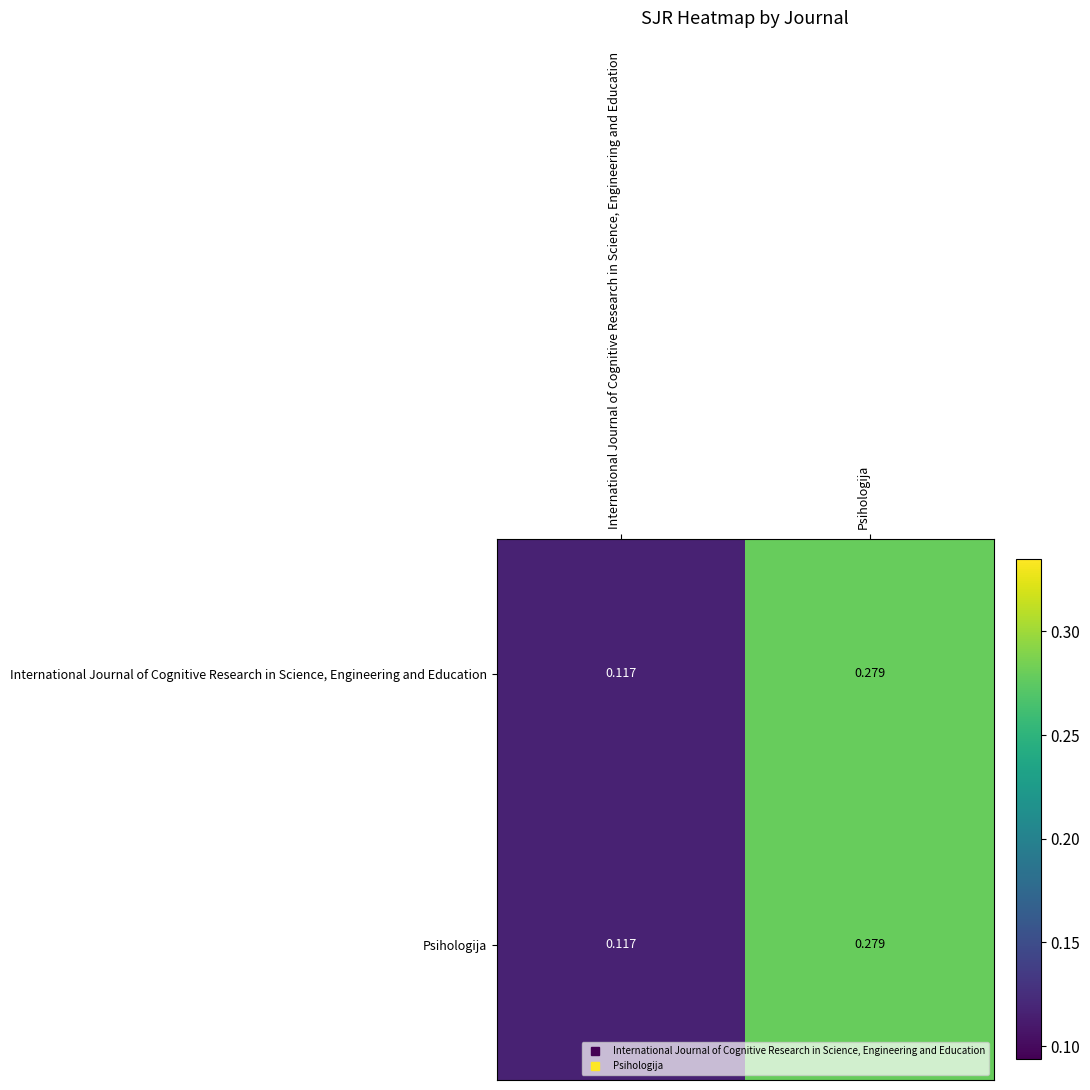

At which label is International Journal of Cognitive Research in Science, Engineering and Education closest to 0?

International Journal of Cognitive Research in Science, Engineering and Education